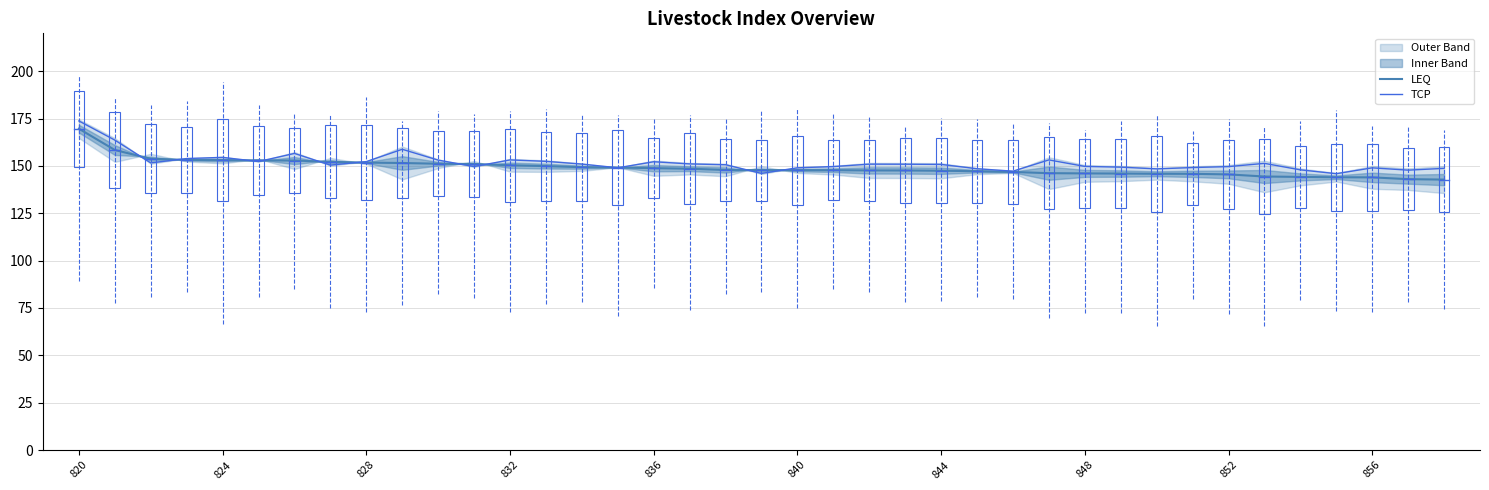

Which series changed the most between 13 and 35?

TCP